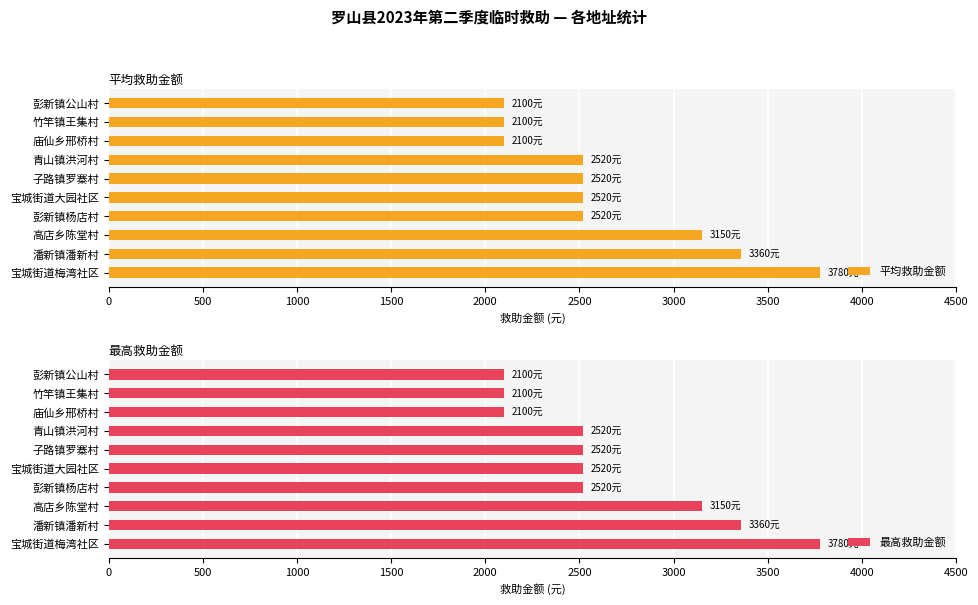

How many series are shown in this chart?

2